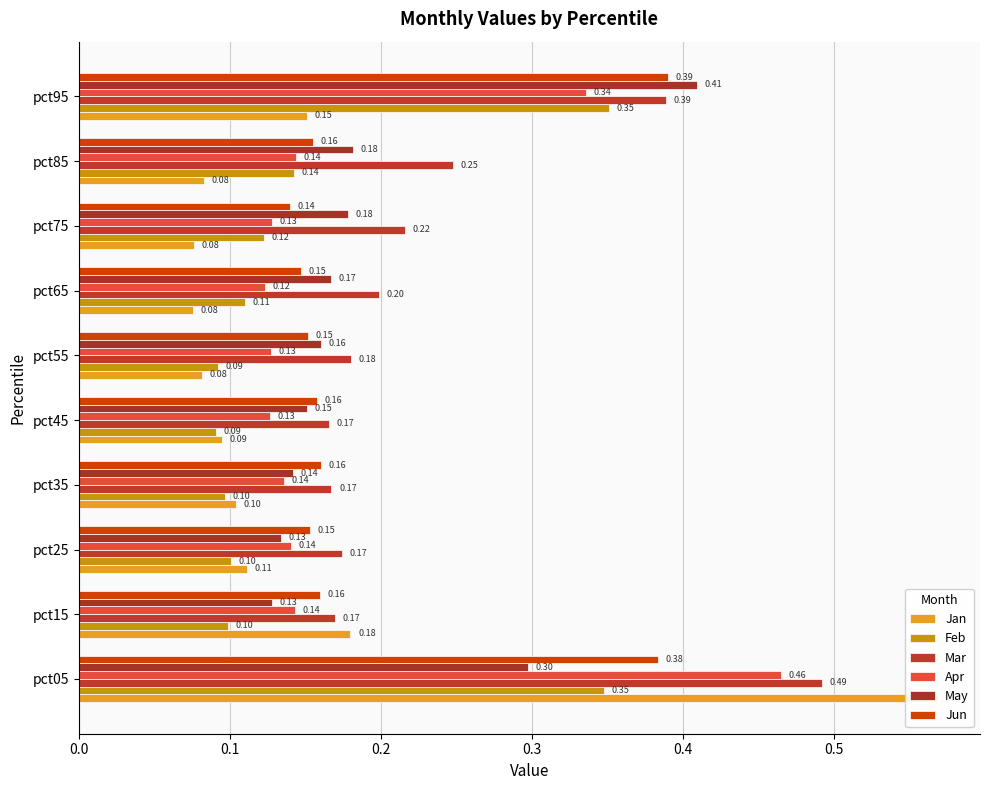

What position from the left is 0.3?

4